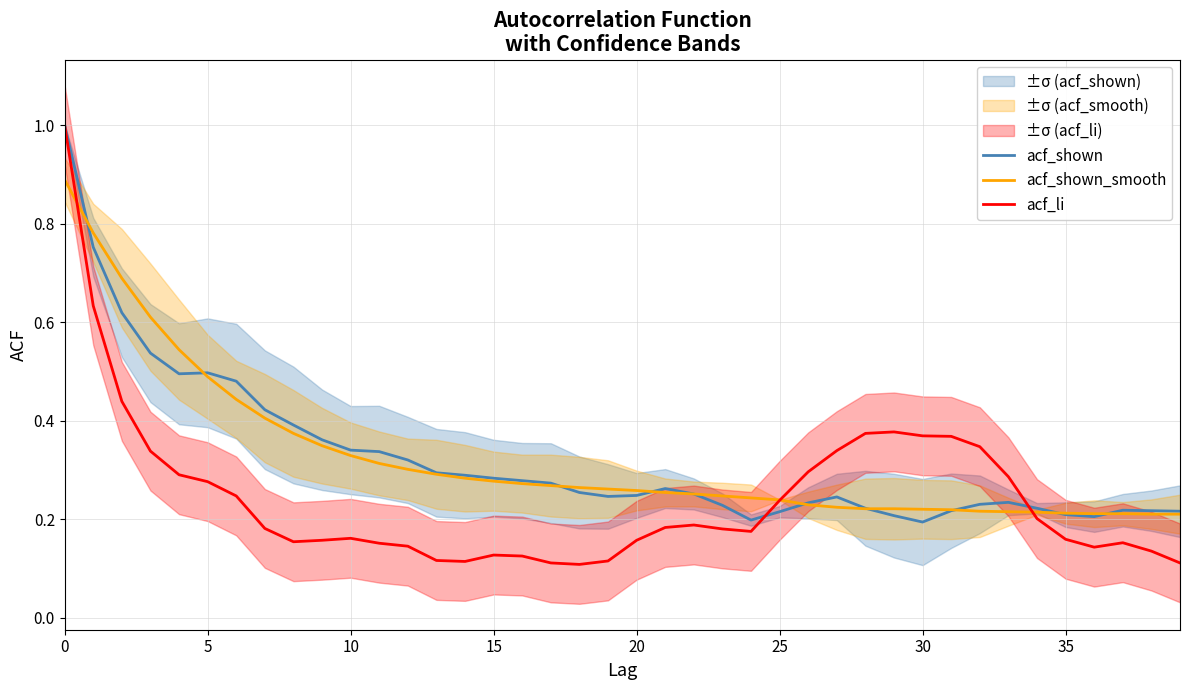

Which series changed the most between 20 and 36?

acf_shown_smooth